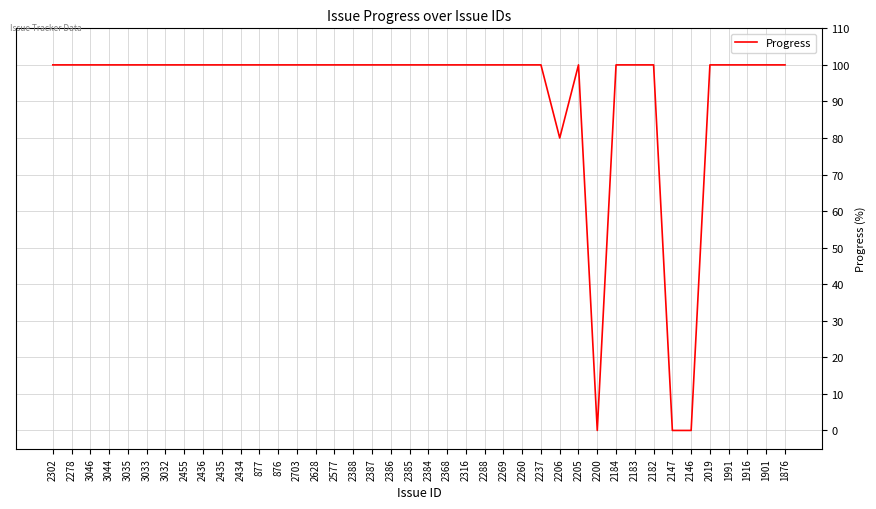

What is the change in value from 2237 to 2147?

-100